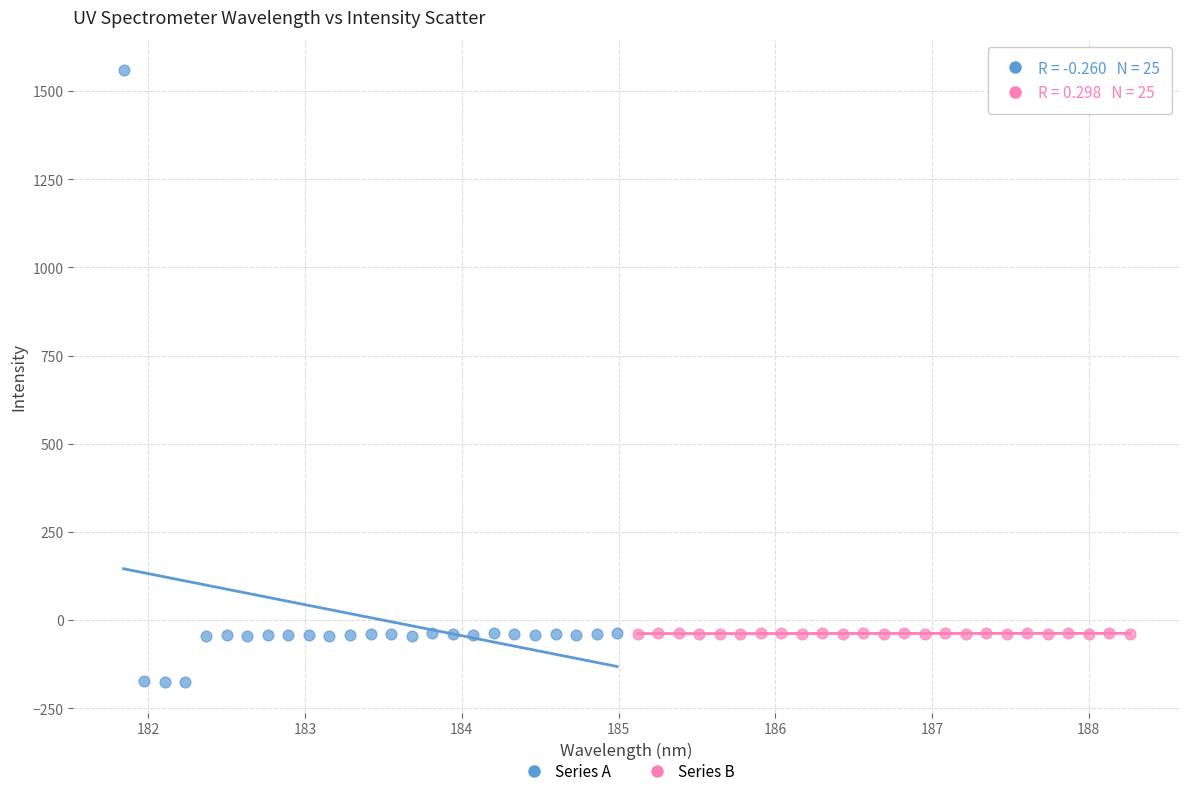

Which series contains the lowest Y value?

Series A